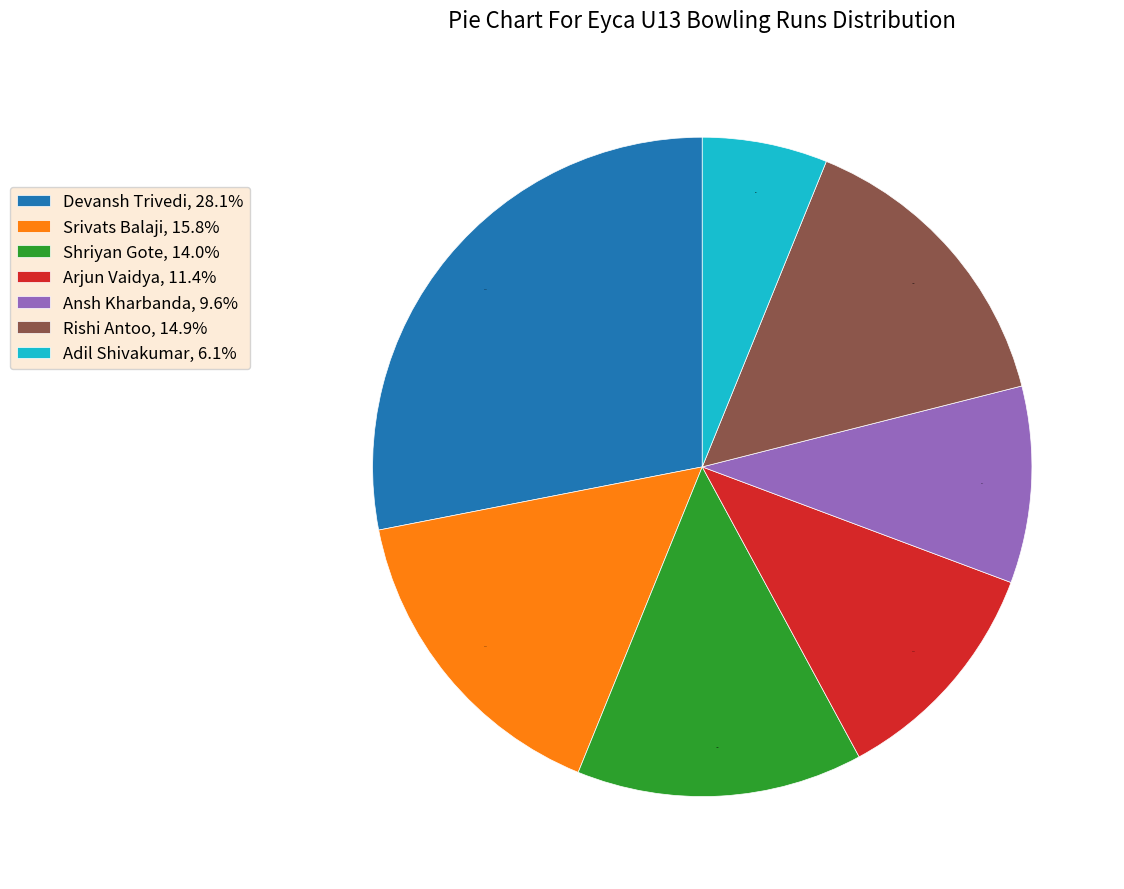

Does Ansh Kharbanda account for over 50% of the chart?

No